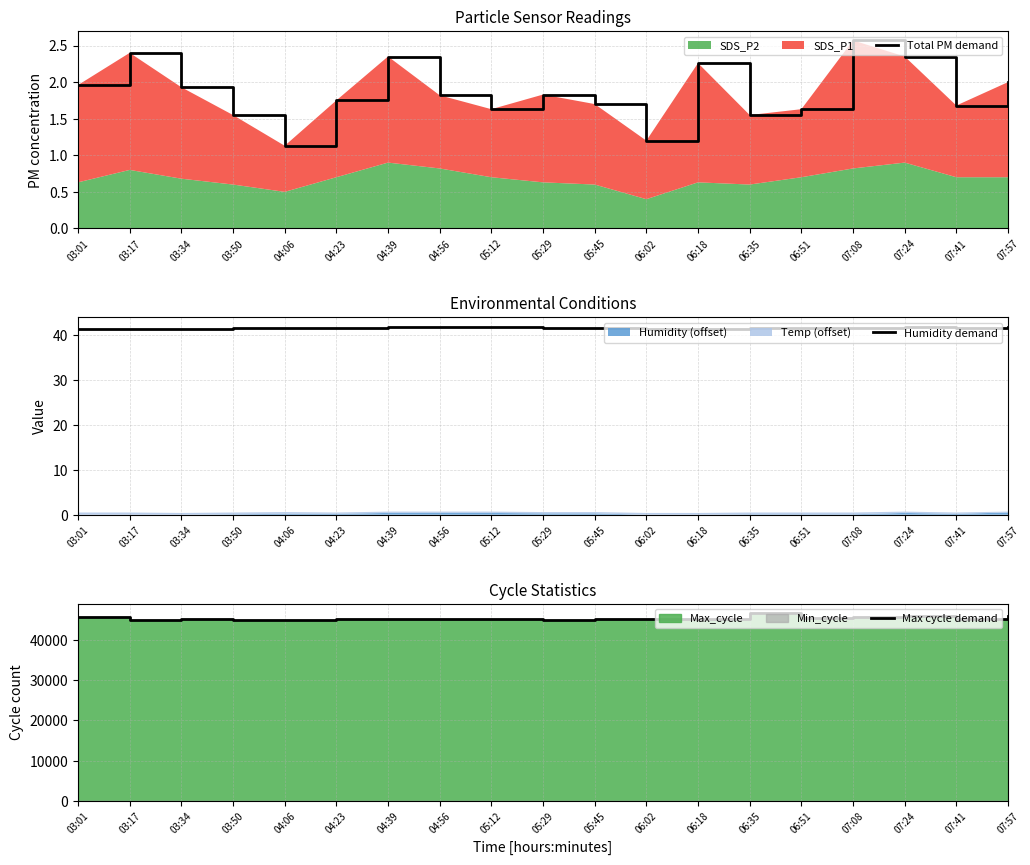

True or false: Max cycle demand and Humidity demand cross at least once.

False